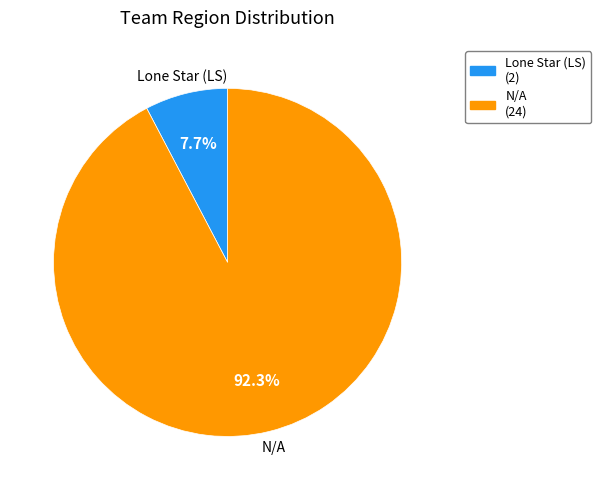

What is the smallest slice in the pie chart?

Lone Star (LS)